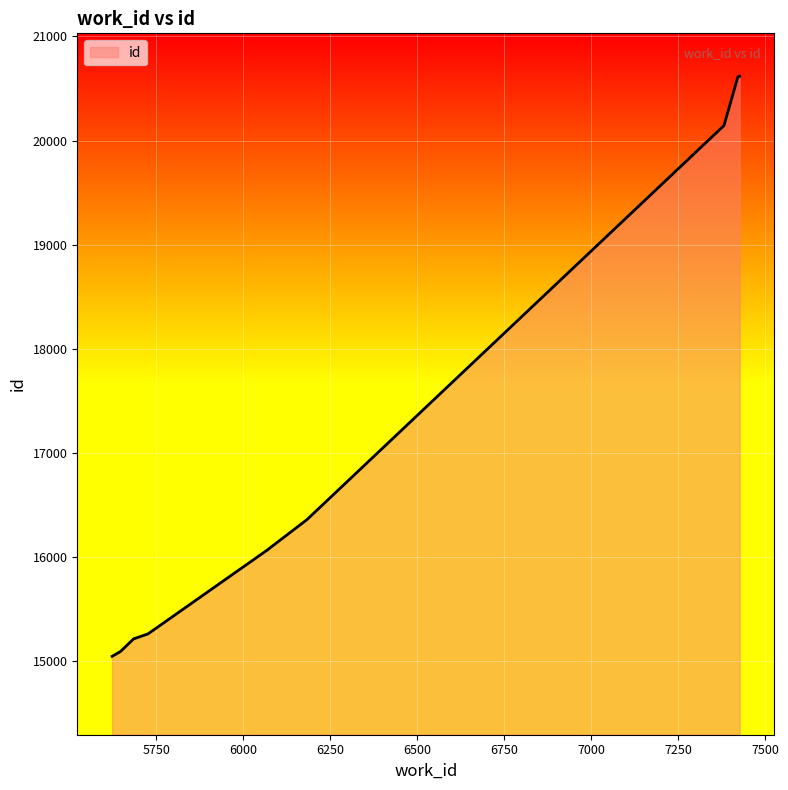

Reading left to right, transcribe all the data shown in this chart.

5623=15048	5647=15094	5685=15216	5726=15263	6071=16073	6071=16074	6183=16360	7382=20144	7422=20612	7427=20617